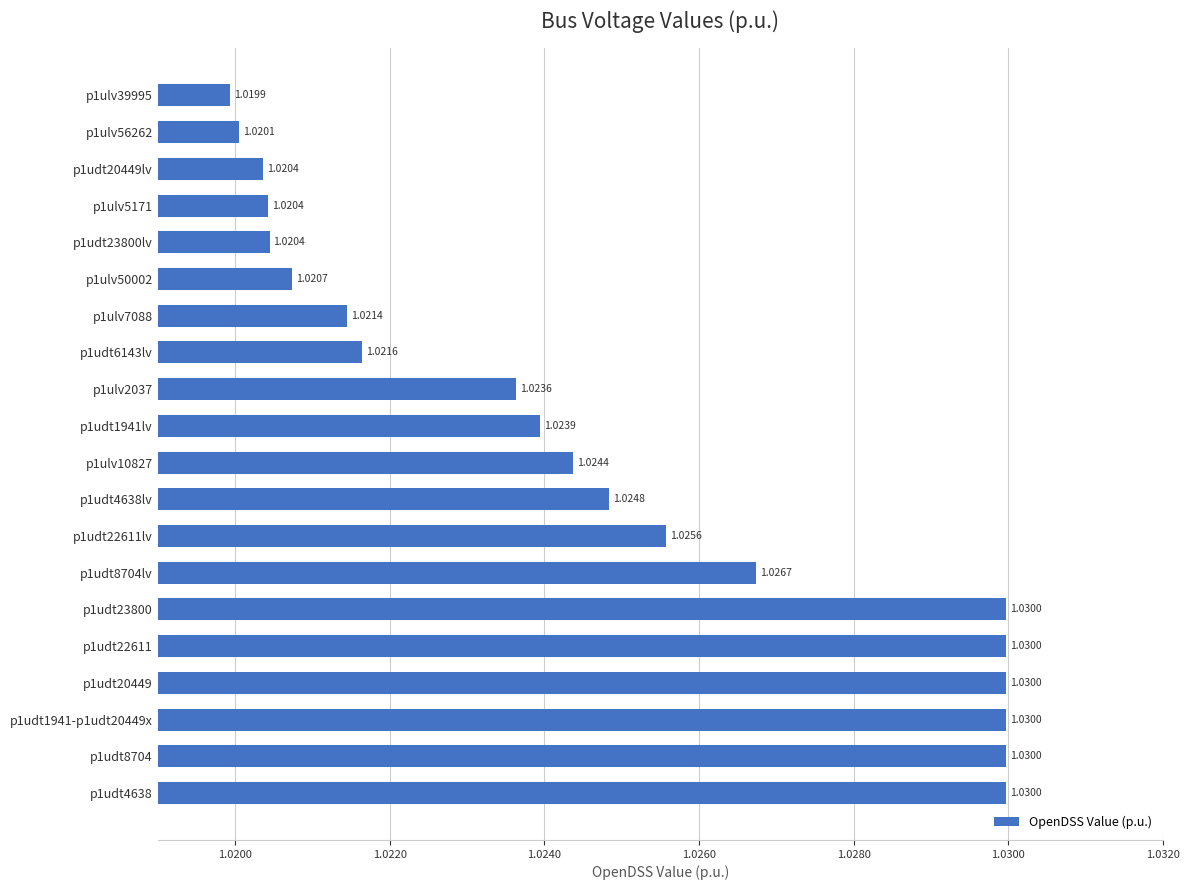

What is the sum of all values?

20.5